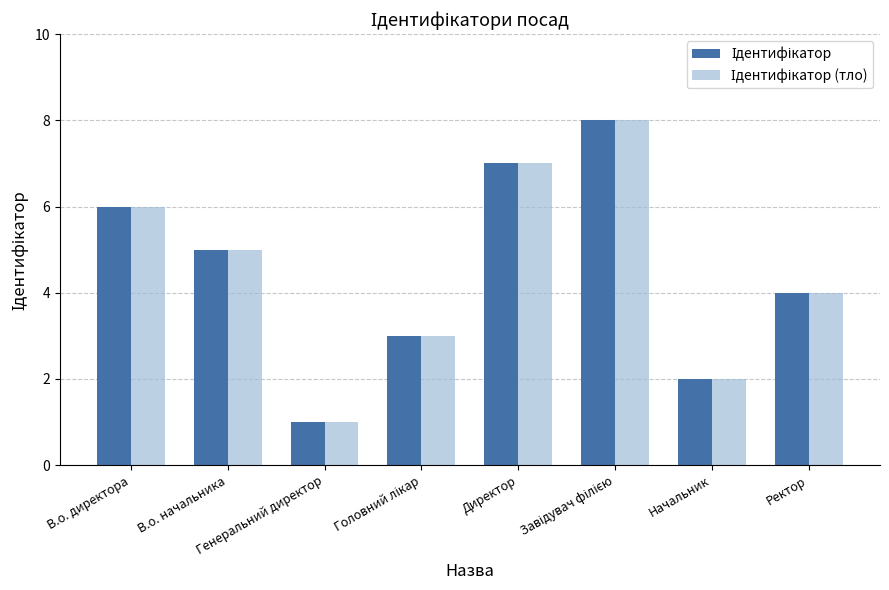

What is the maximum value shown in the chart?

8